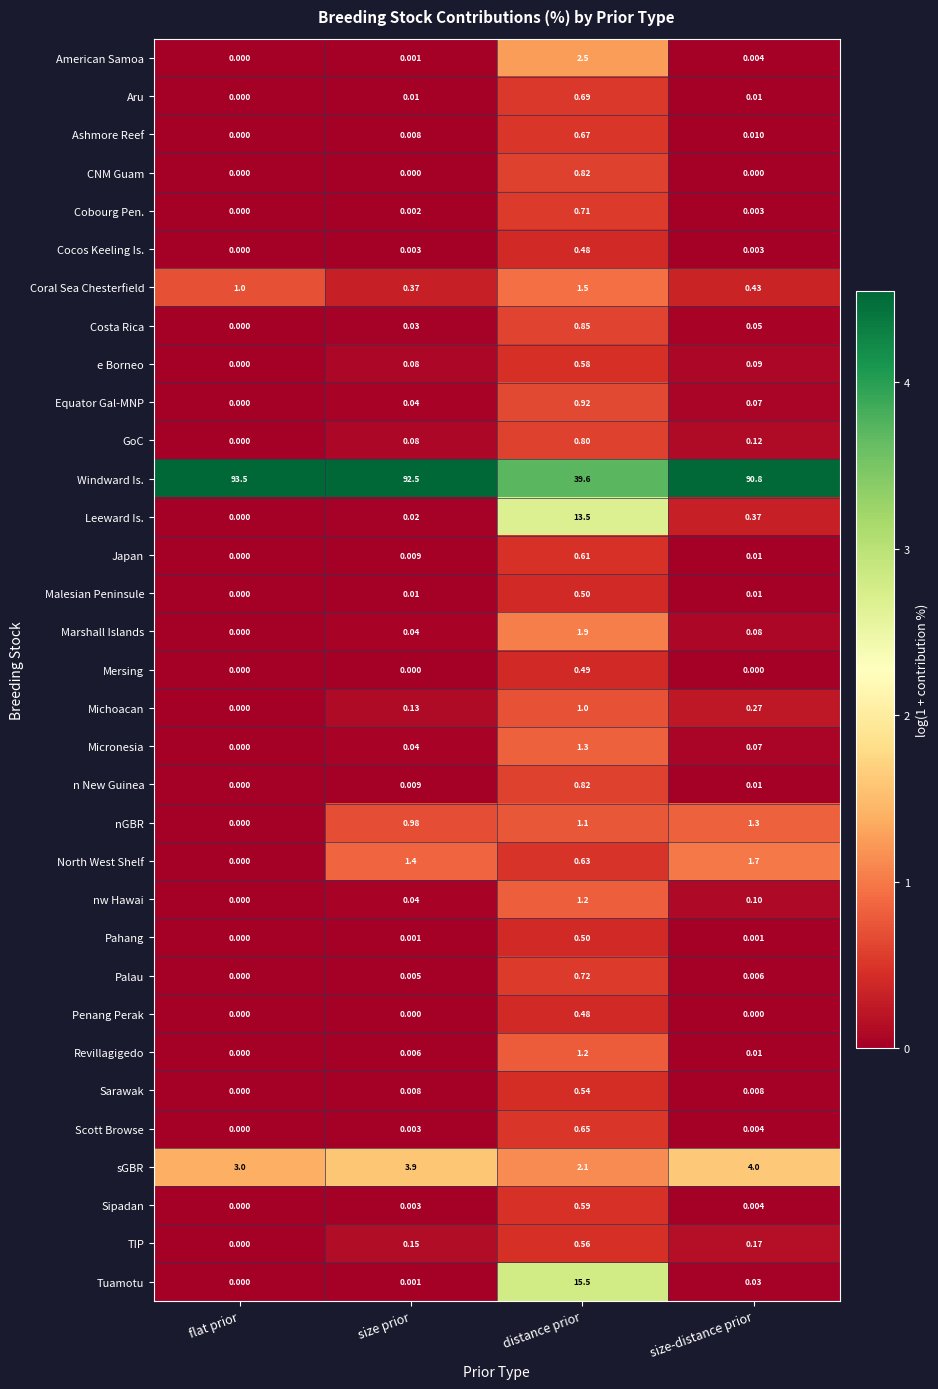

At which category is the sum across all series the highest?

size prior